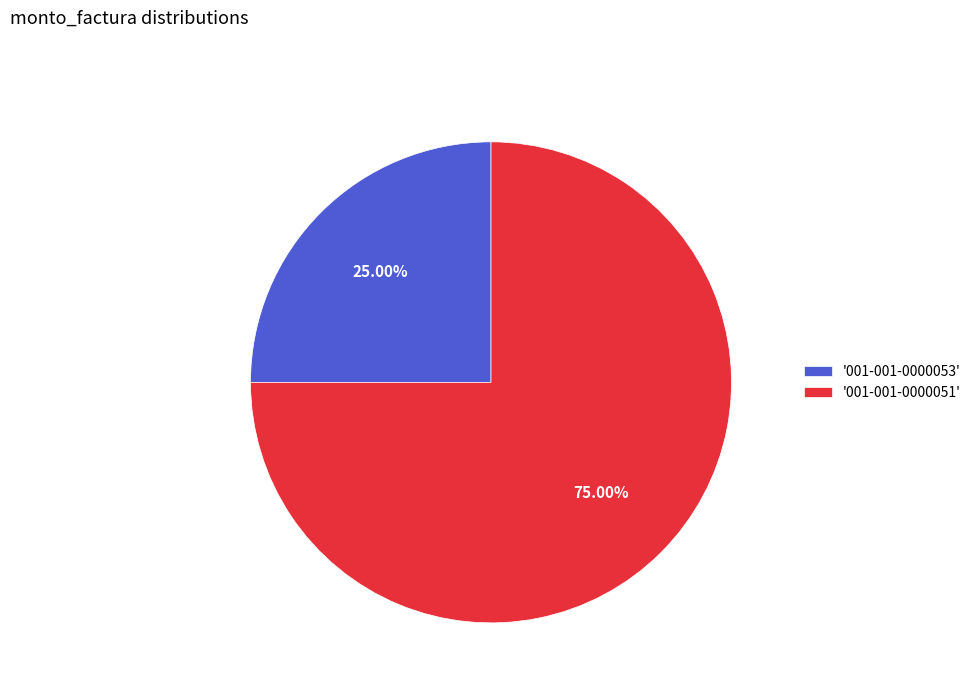

What is the ratio of the value at '001-001-0000051' to the value at '001-001-0000053'?

3.0